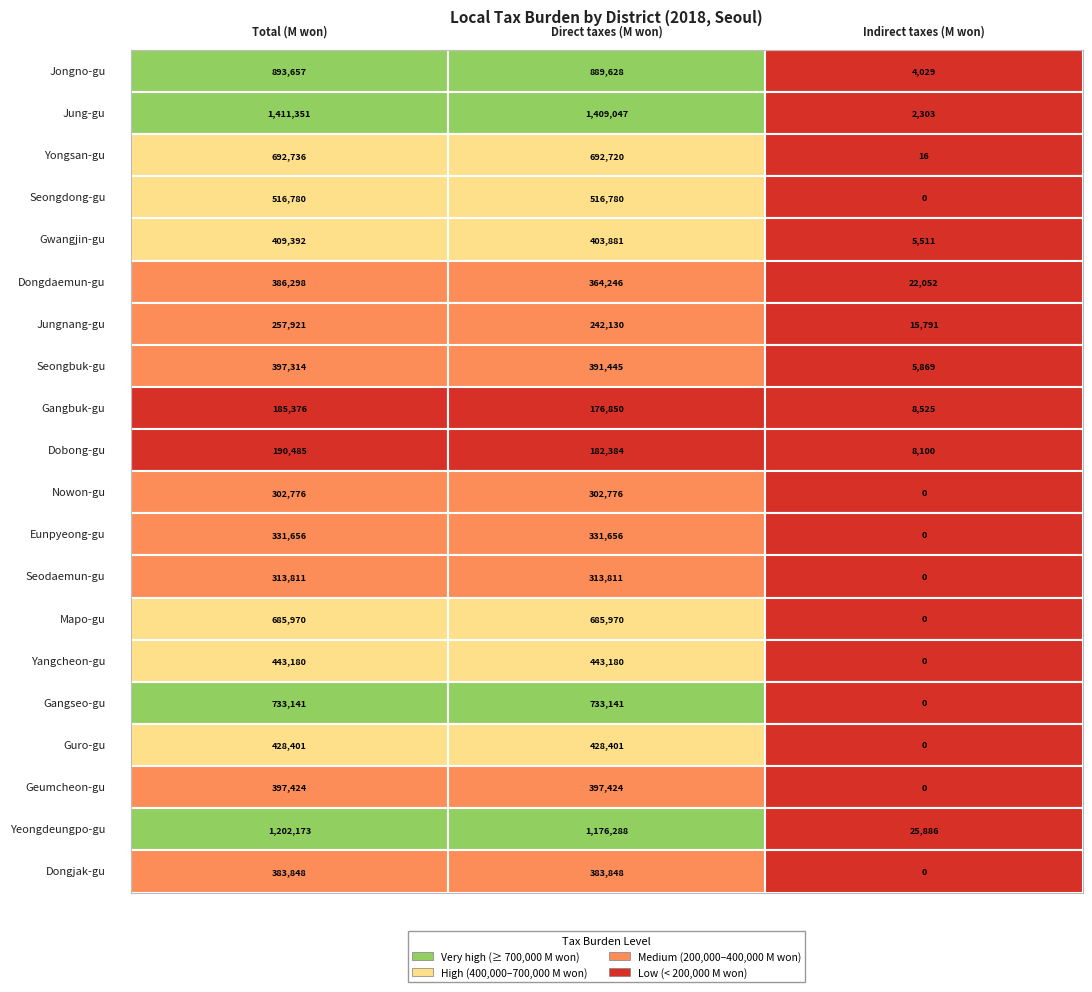

What is the maximum value shown in the chart?

1411350.8